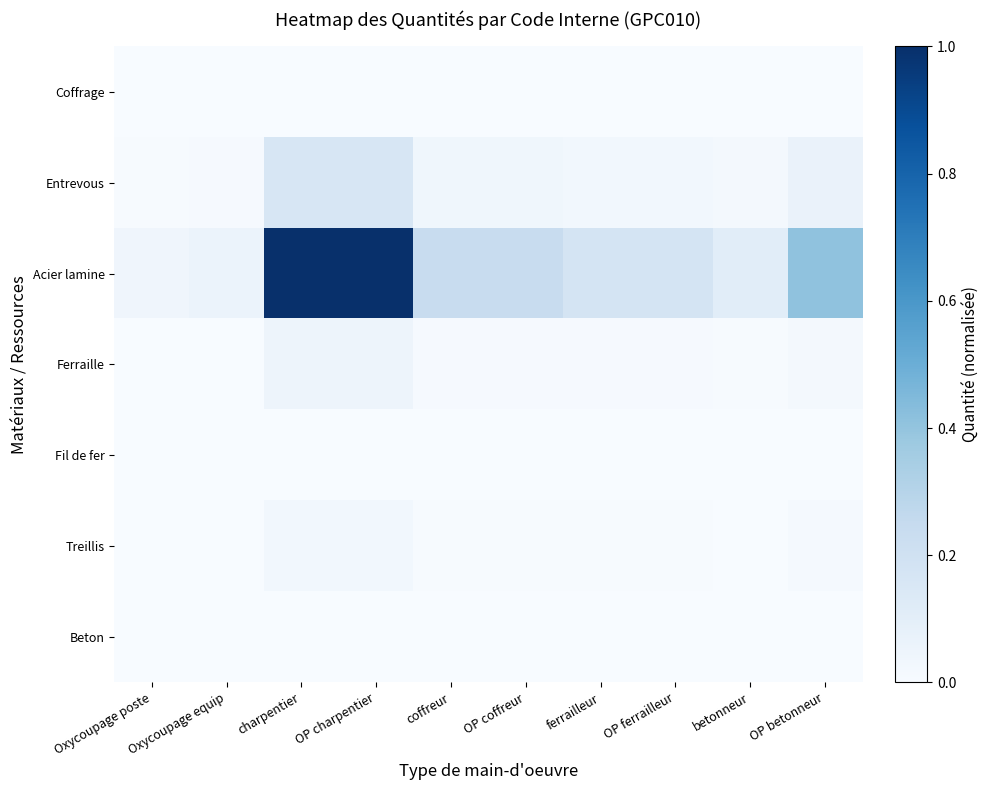

At how many categories does at least one series exceed 0?

10